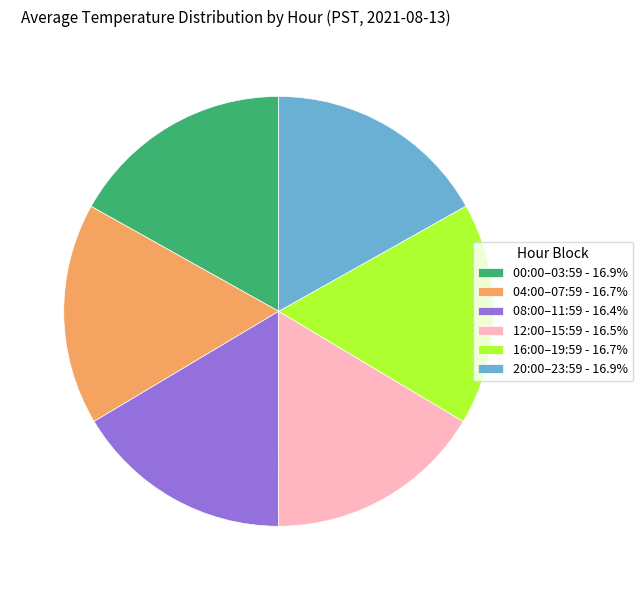

Is 12:00–15:59 - 16.5% the majority of the pie?

No